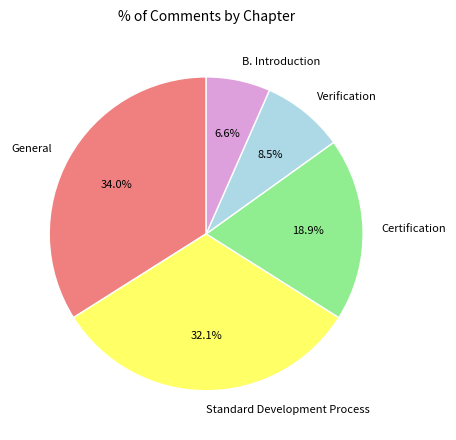

Which has a higher value, General or Verification?

General